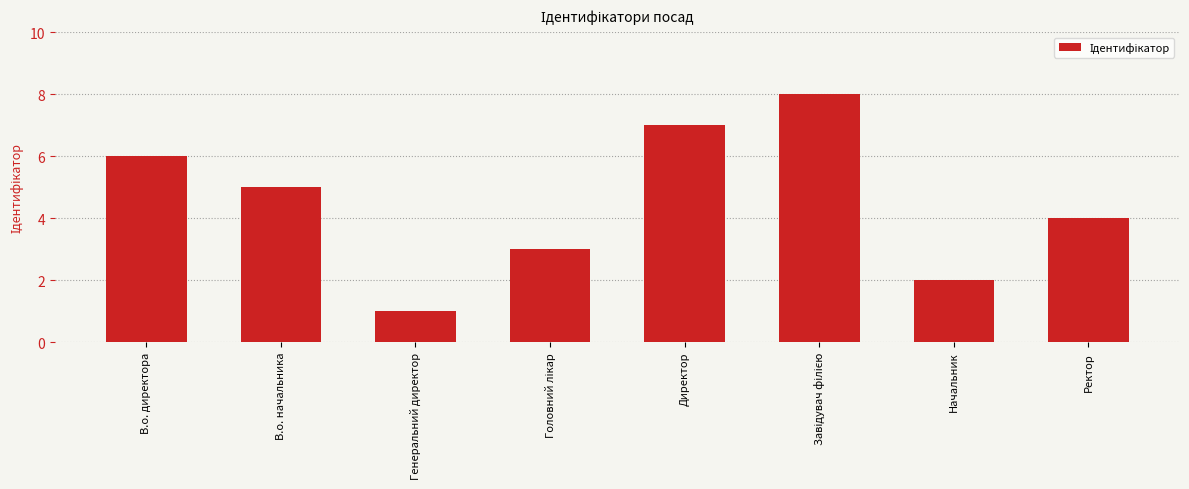

True or false: the data shows 2 at Начальник.

True